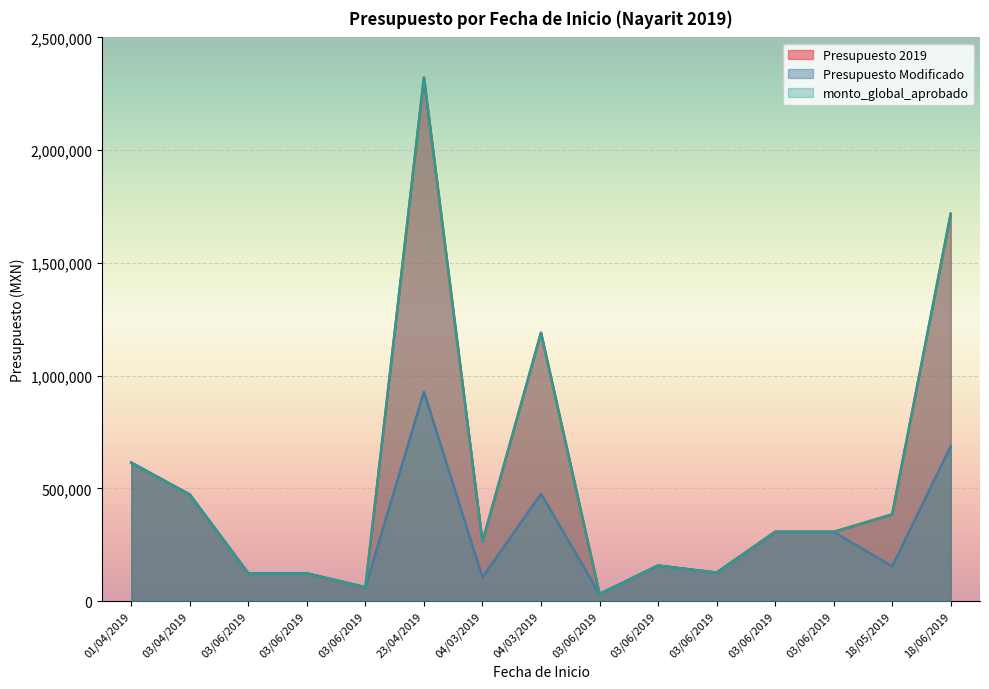

Reading left to right, list all the values displayed in this chart.

Presupuesto 2019: 613868.5	472213.8	122773.7	122773.7	61386.8	2321642.0	263026.5	1190161.4	31480.9	157404.6	125923.7	306934.2	306934.2	384413.0	1717781.0
Presupuesto Modificado: 613868.5	472213.8	122773.7	122773.7	61386.8	928657.0	105210.6	476064.6	31480.9	157404.6	125923.7	306934.2	306934.2	153765.0	687112.0
monto_global_aprobado: 613868.5	472213.8	122773.7	122773.7	61386.8	2321642.0	263026.5	1190161.4	31480.9	157404.6	125923.7	306934.2	306934.2	384413.0	1717781.0